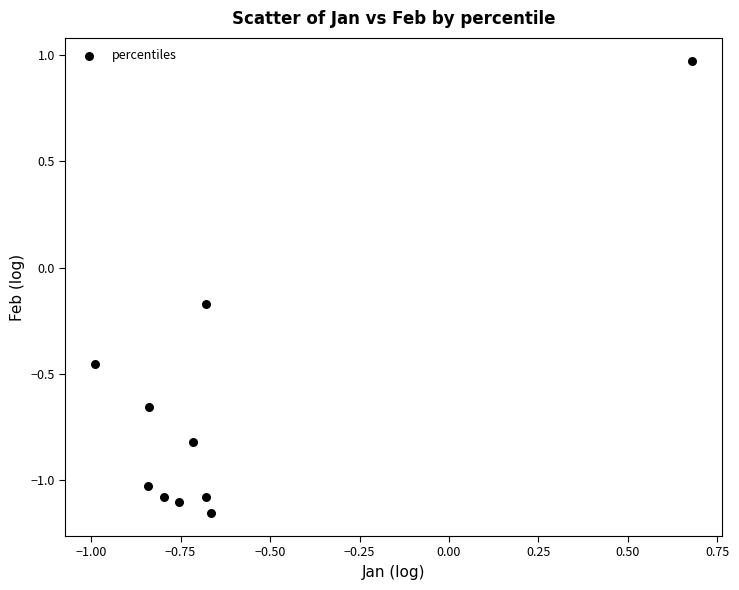

What is the range of X values (max minus min)?

1.7